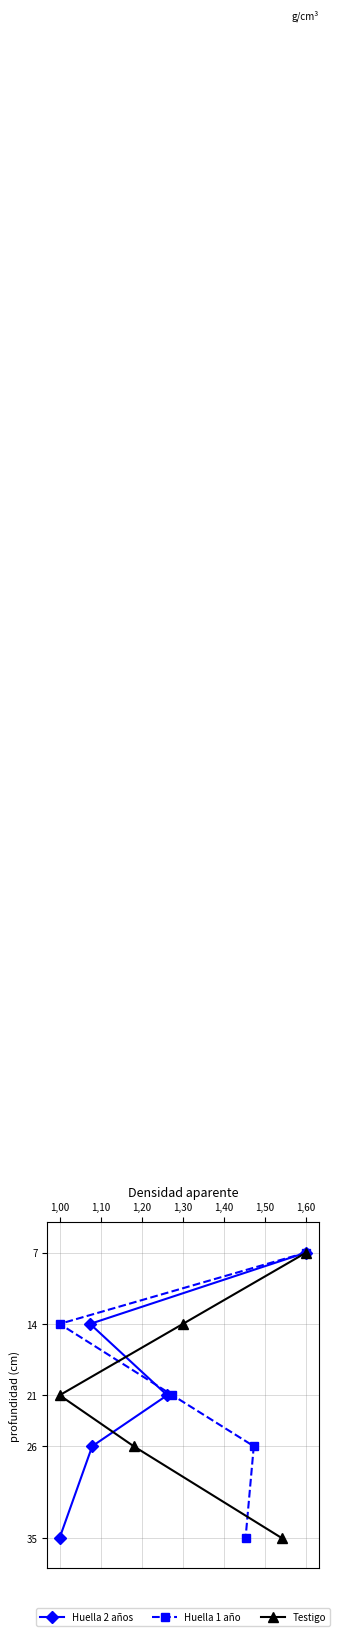

What are all the series names shown in the legend?

Huella 2 años, Huella 1 año, Testigo